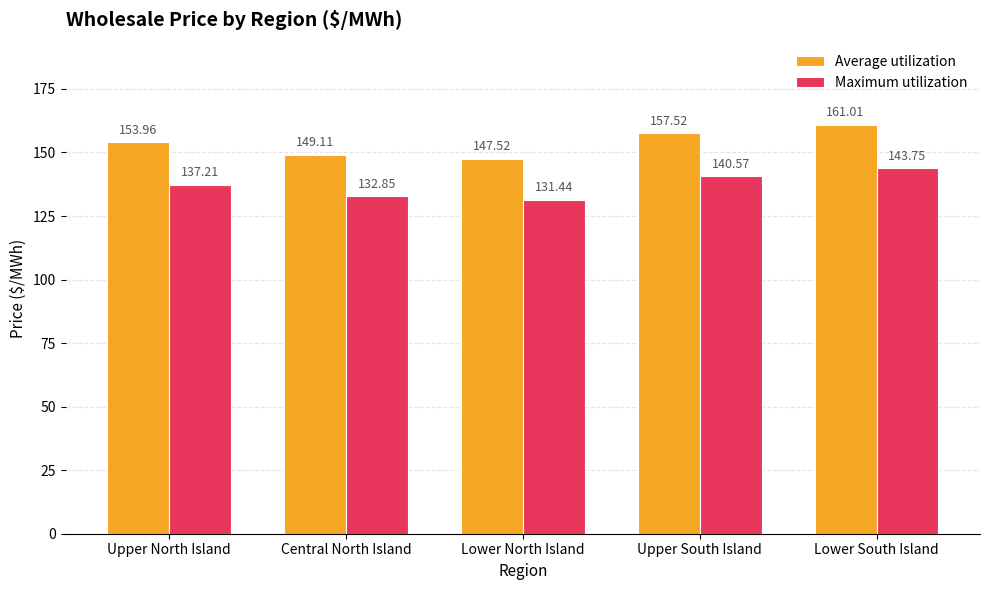

Are the bars horizontal?

No